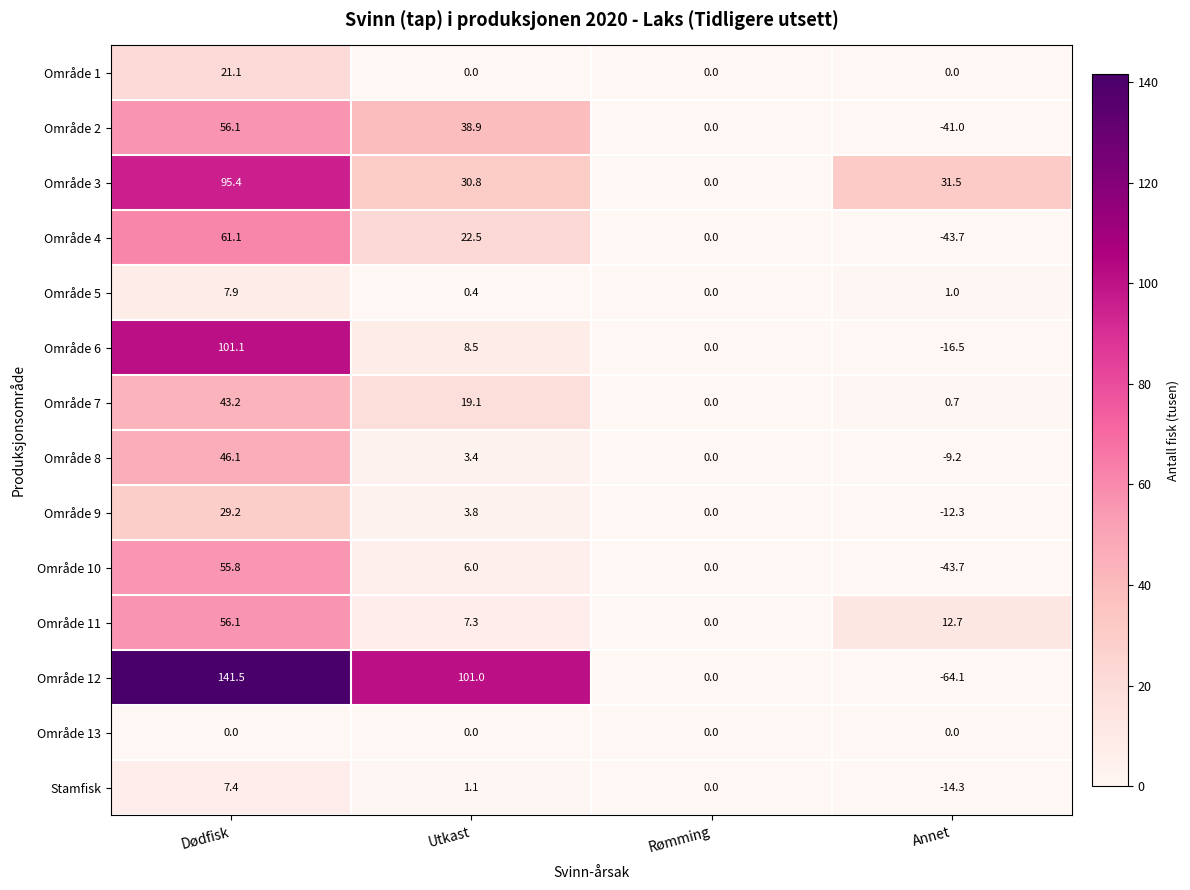

At which category is the sum across all series the highest?

Dødfisk